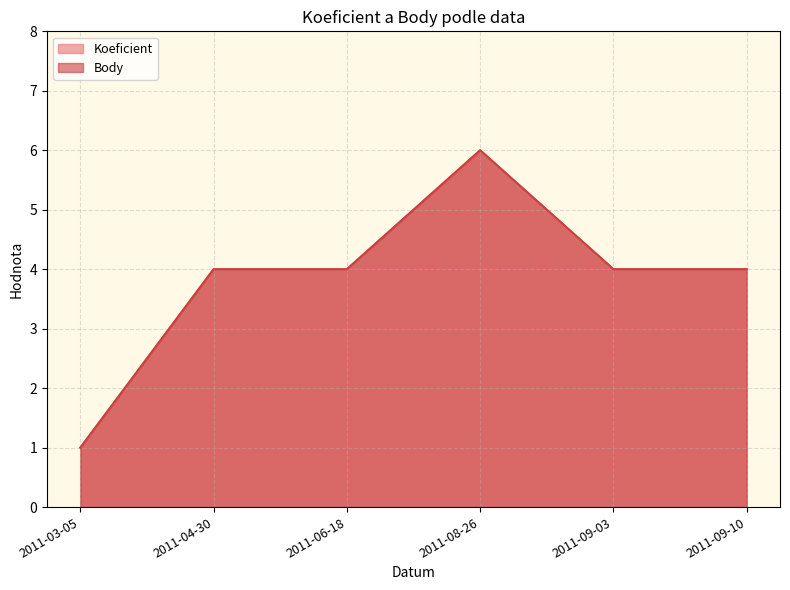

How many interior local peaks does the Body series have?

1